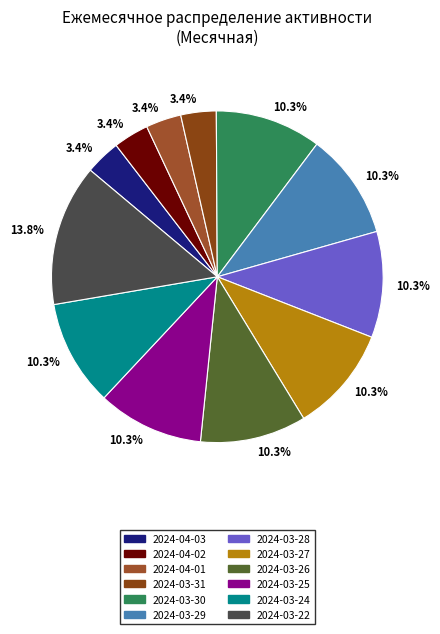

How many segments does this pie chart have?

12